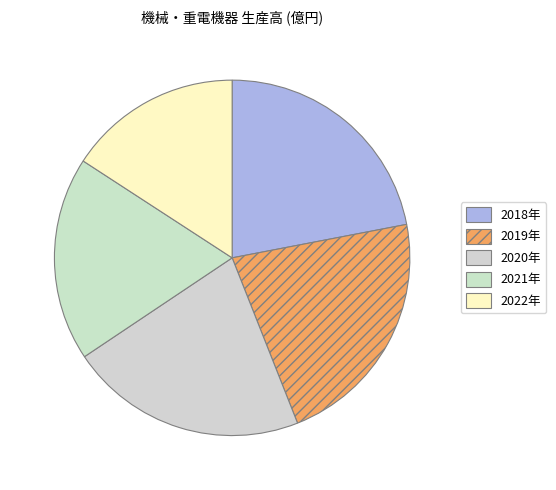

To the nearest percent, what is the difference between the largest and smallest slice percentages?

6%